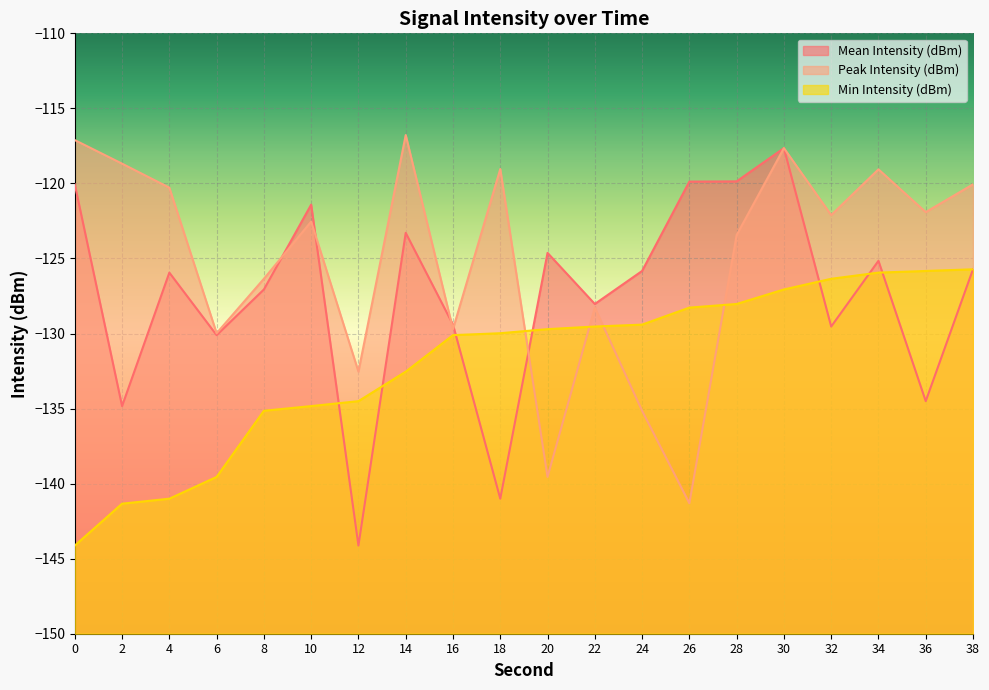

Where do Mean Intensity (dBm) and Peak Intensity (dBm) first cross each other?

8 and 10